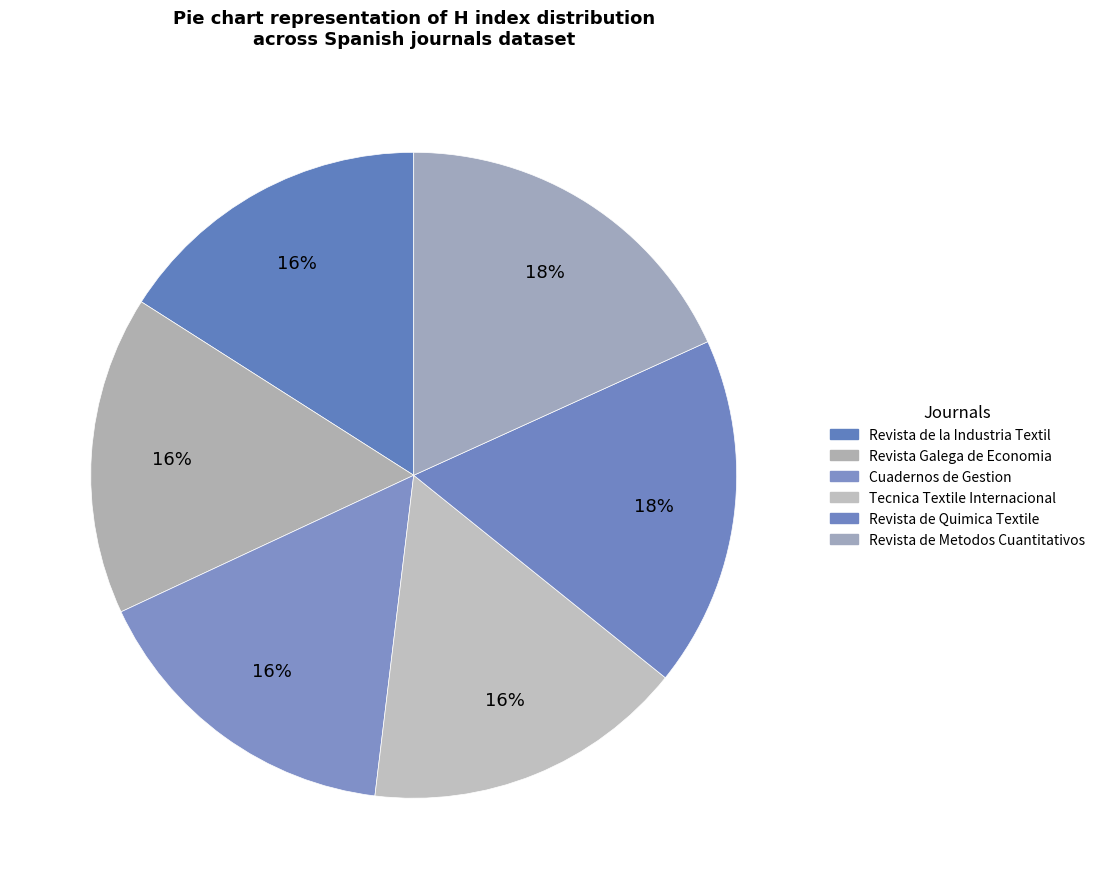

How many segments does this pie chart have?

6